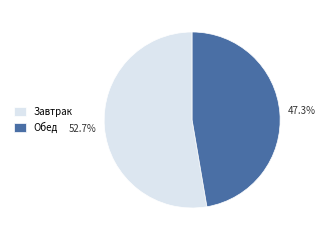

To the nearest percent, what portion does Обед represent?

47%